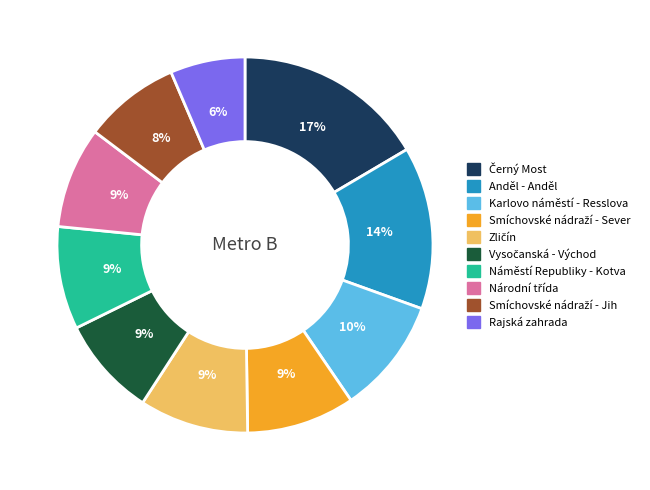

Is it true that Rajská zahrada is 6% of the pie?

True